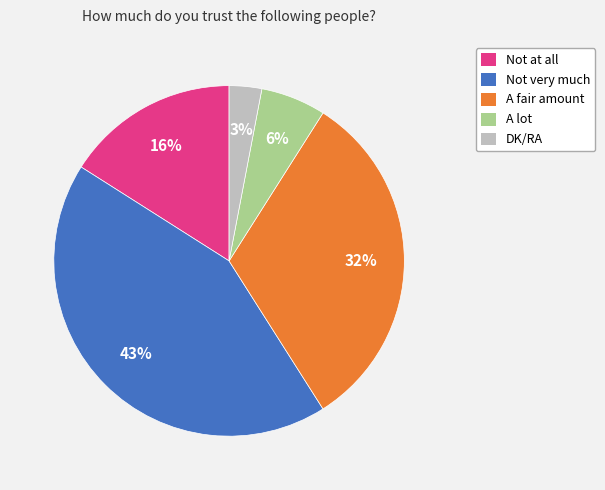

To the nearest percent, what is the combined percentage of Not very much and Not at all?

59%